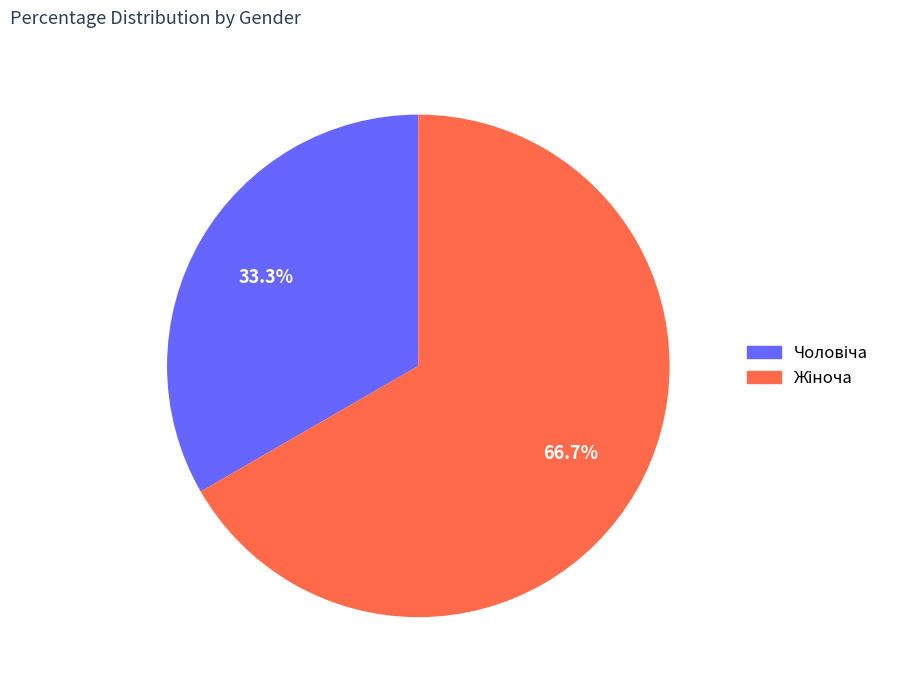

To the nearest percent, what is the difference between the largest and smallest slice percentages?

33%